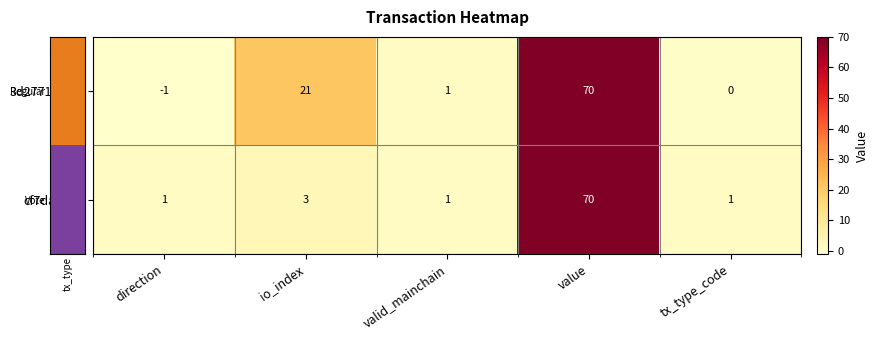

Which series has the widest spread of values?

3d2771...9cd